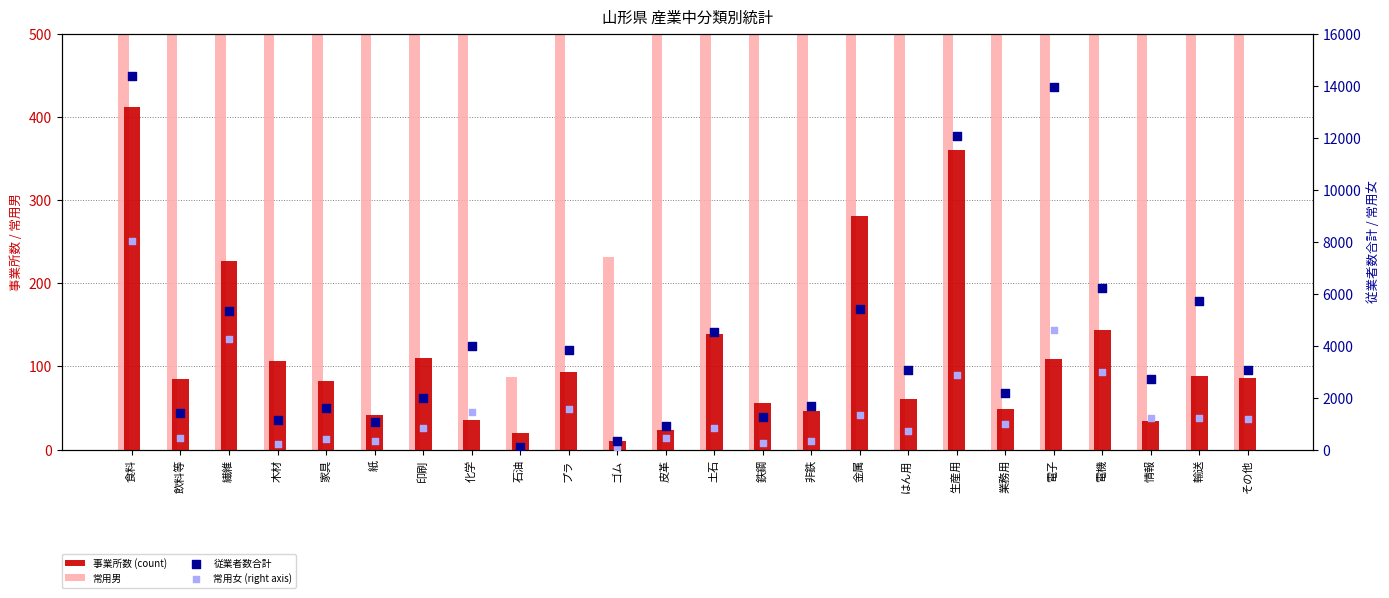

At which category is the sum across all series the highest?

食料